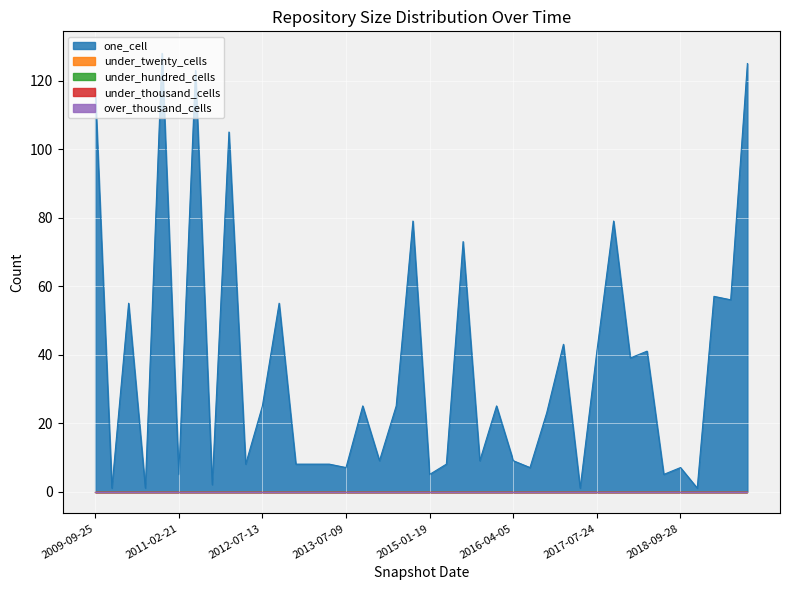

At which label is under_thousand_cells closest to 0?

2009-09-25